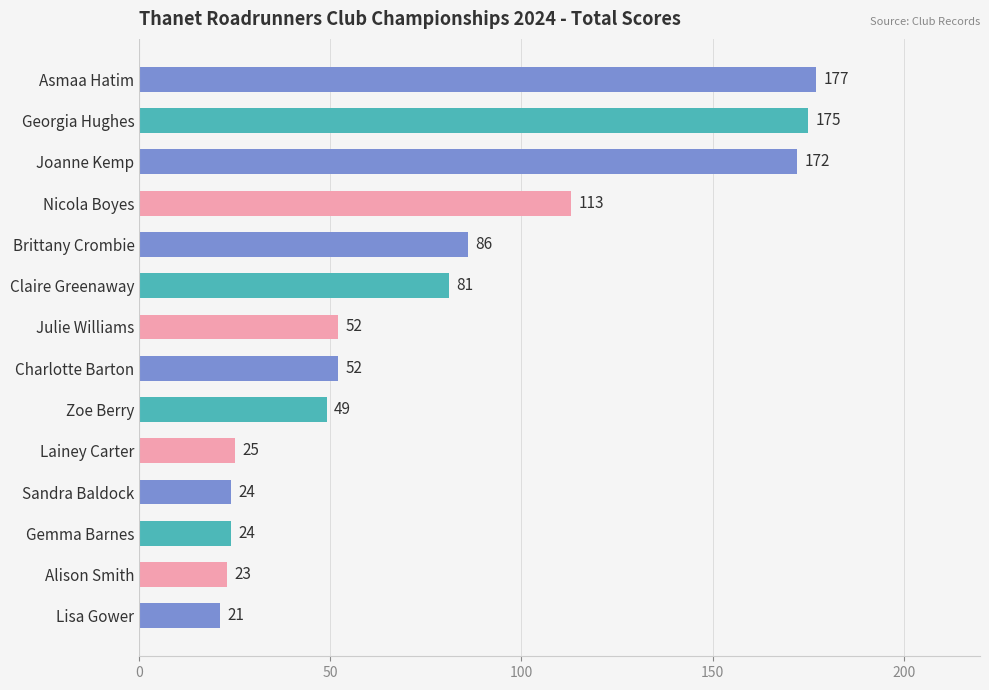

What is the approximate value at Lainey Carter, to the nearest 5?

25